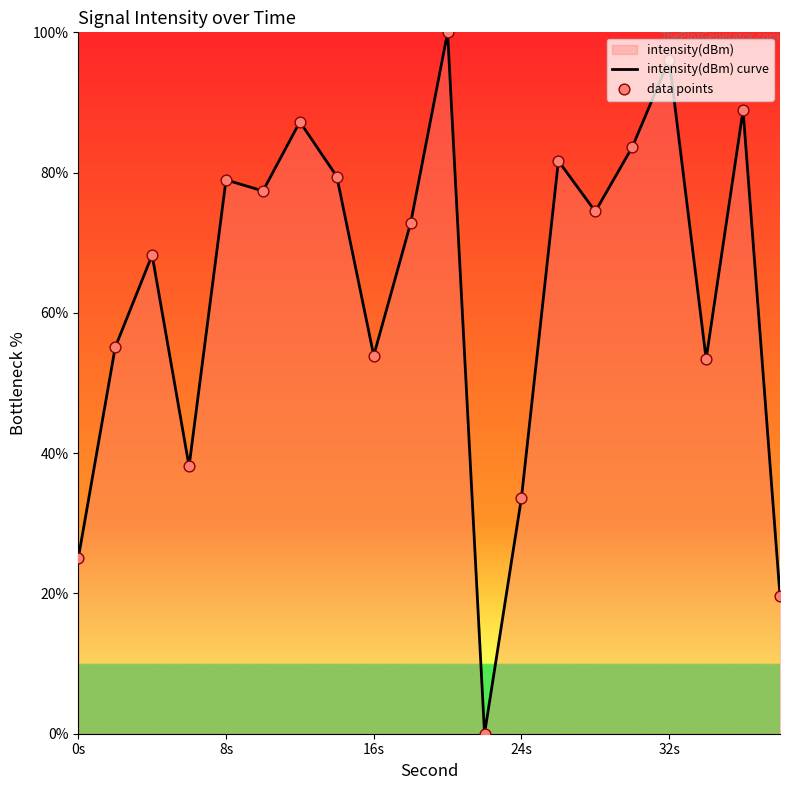

Which series has the largest Y range (max minus min)?

intensity(dBm) curve